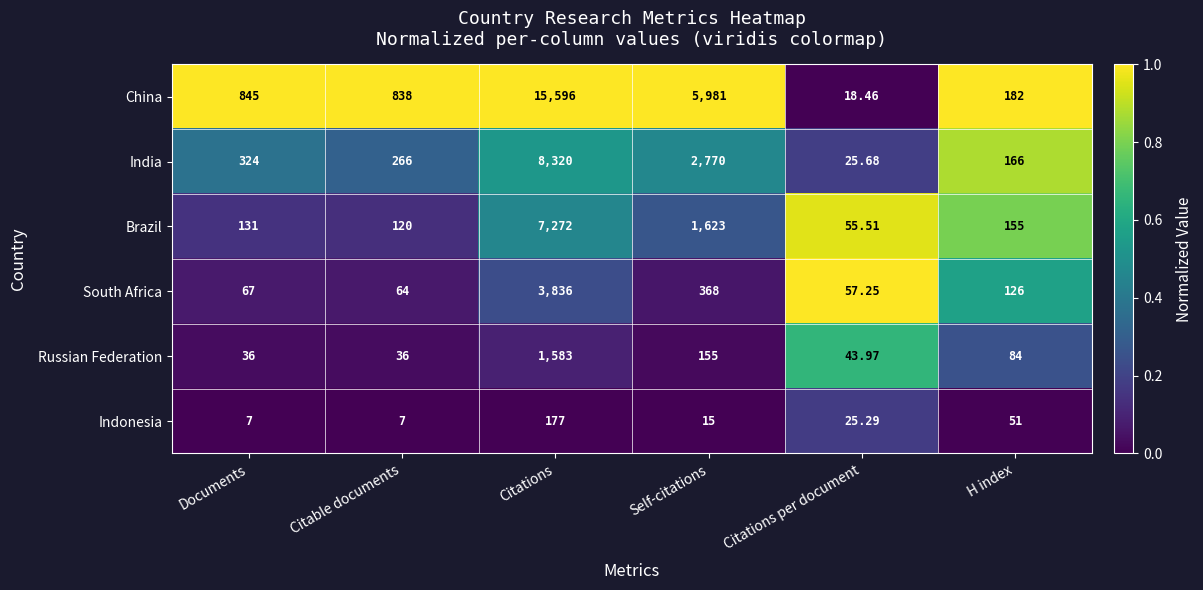

At which category does the chart reach its peak across all series?

Citations